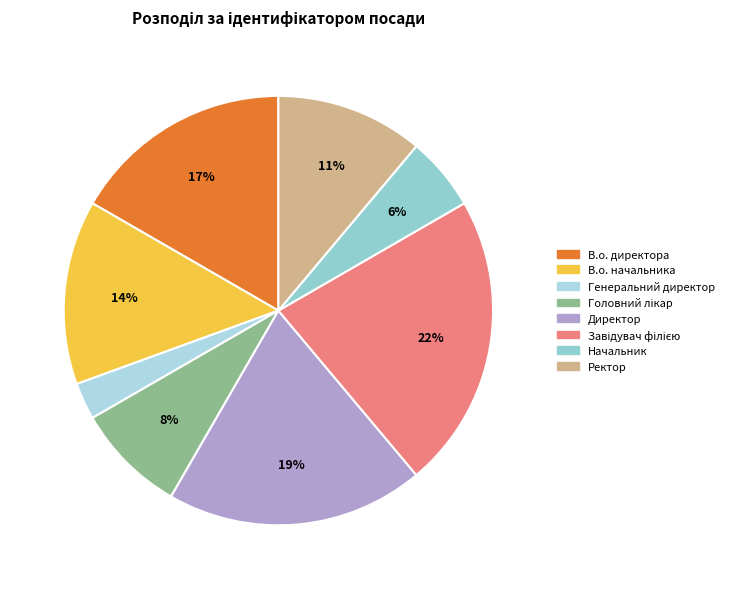

To the nearest percent, what is the difference between the В.о. начальника and Генеральний директор slice percentages?

11%